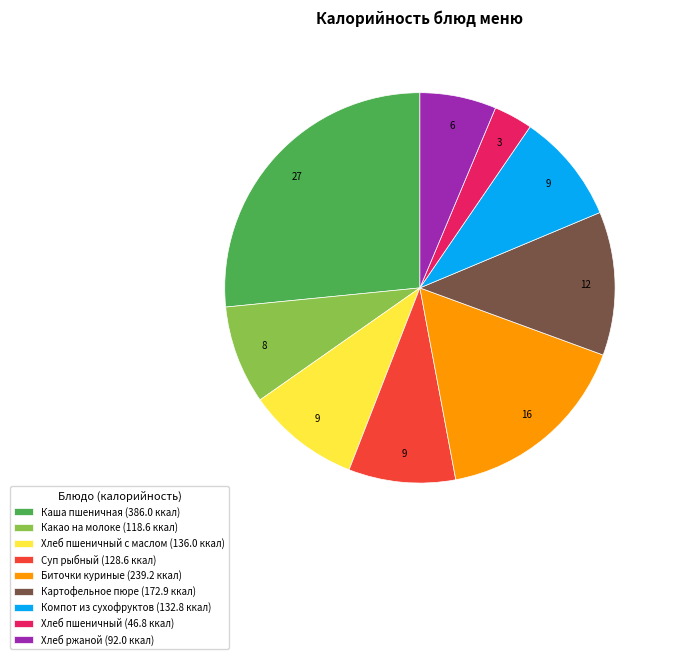

Approximately how many times larger is the value at Компот из сухофруктов (132.8 ккал) compared to Хлеб пшеничный (46.8 ккал)?

2.8